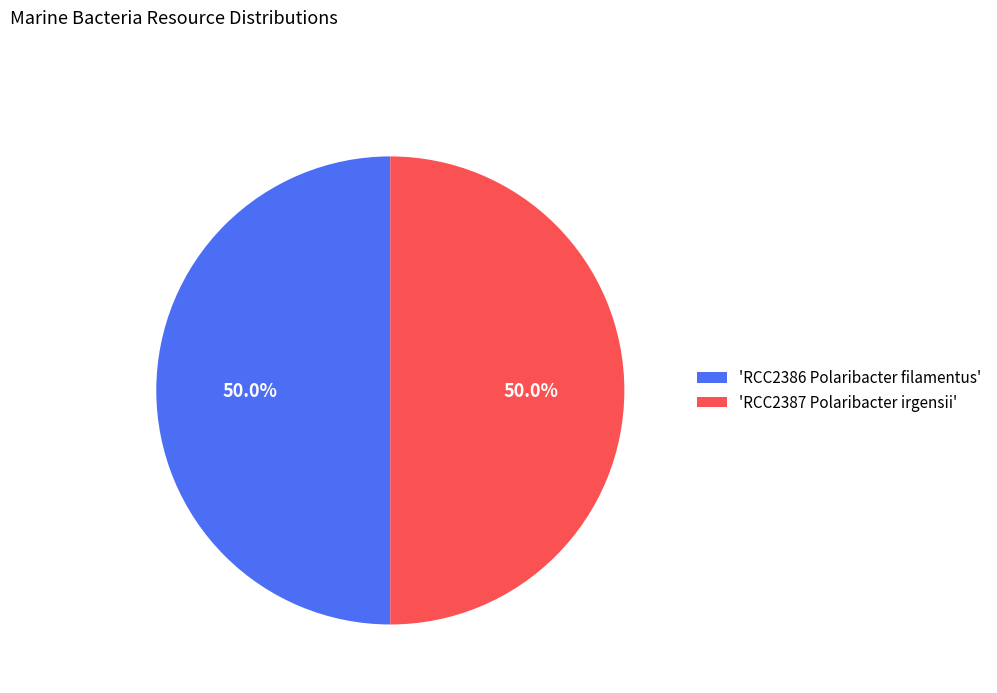

Approximately how many times larger is the value at 'RCC2386 Polaribacter filamentus' compared to 'RCC2387 Polaribacter irgensii'?

1.0